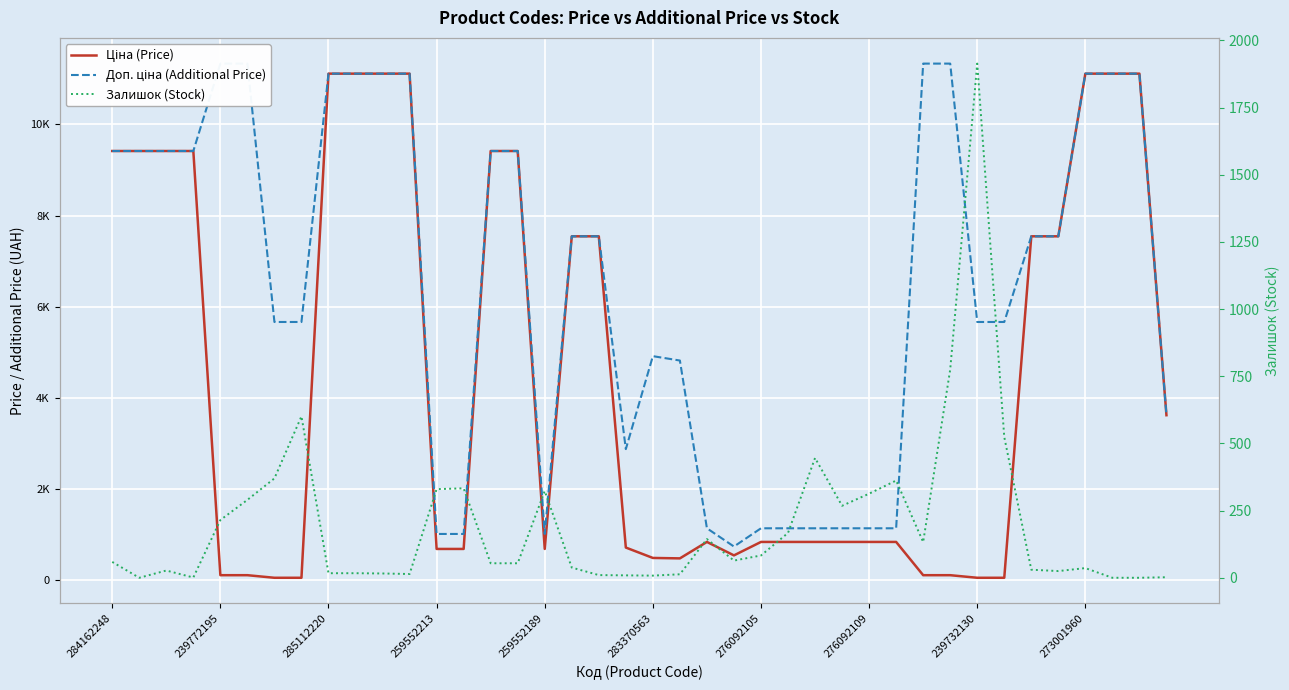

What are all the series names shown in the legend?

Ціна (Price), Доп. ціна (Additional Price), Залишок (Stock)